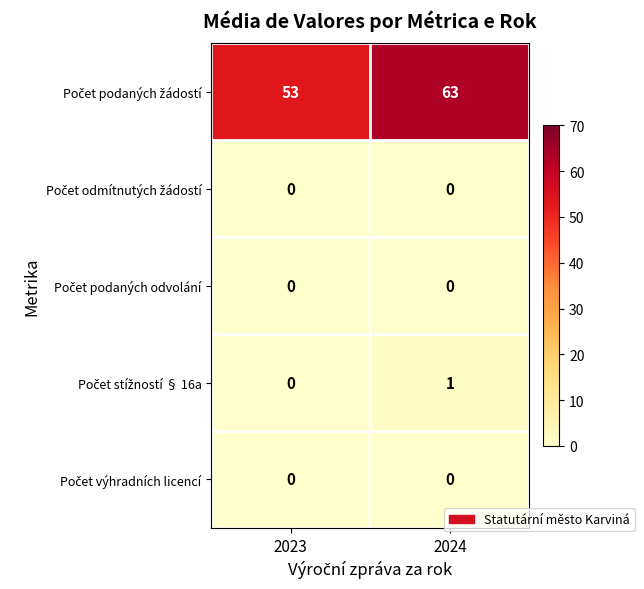

What is the difference between the highest and lowest values at 2023?

53